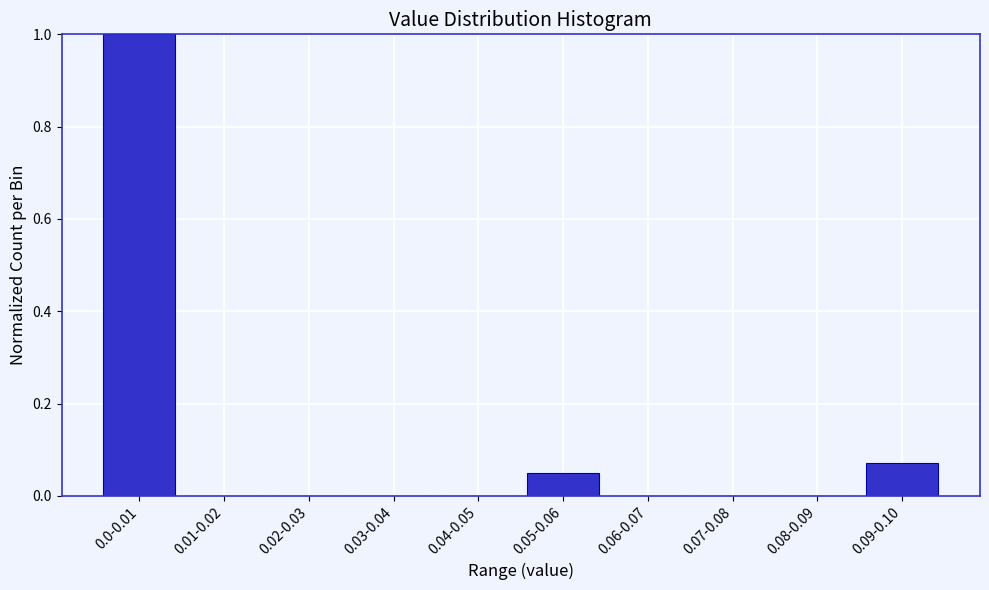

The chart shows a value of -0.5 at 0.01-0.02. True or false?

False